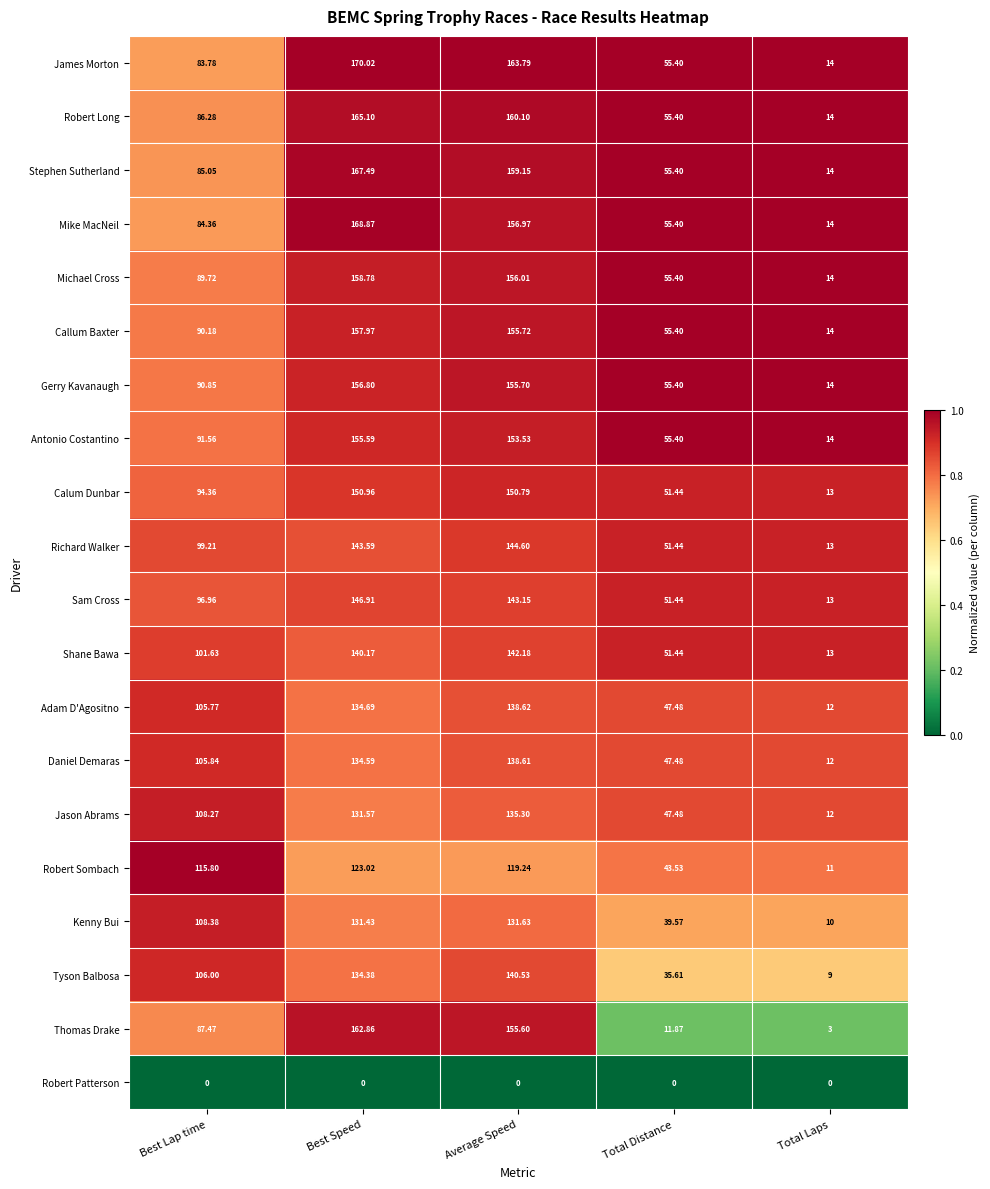

Where does the Michael Cross series first go above 89?

Best Lap time